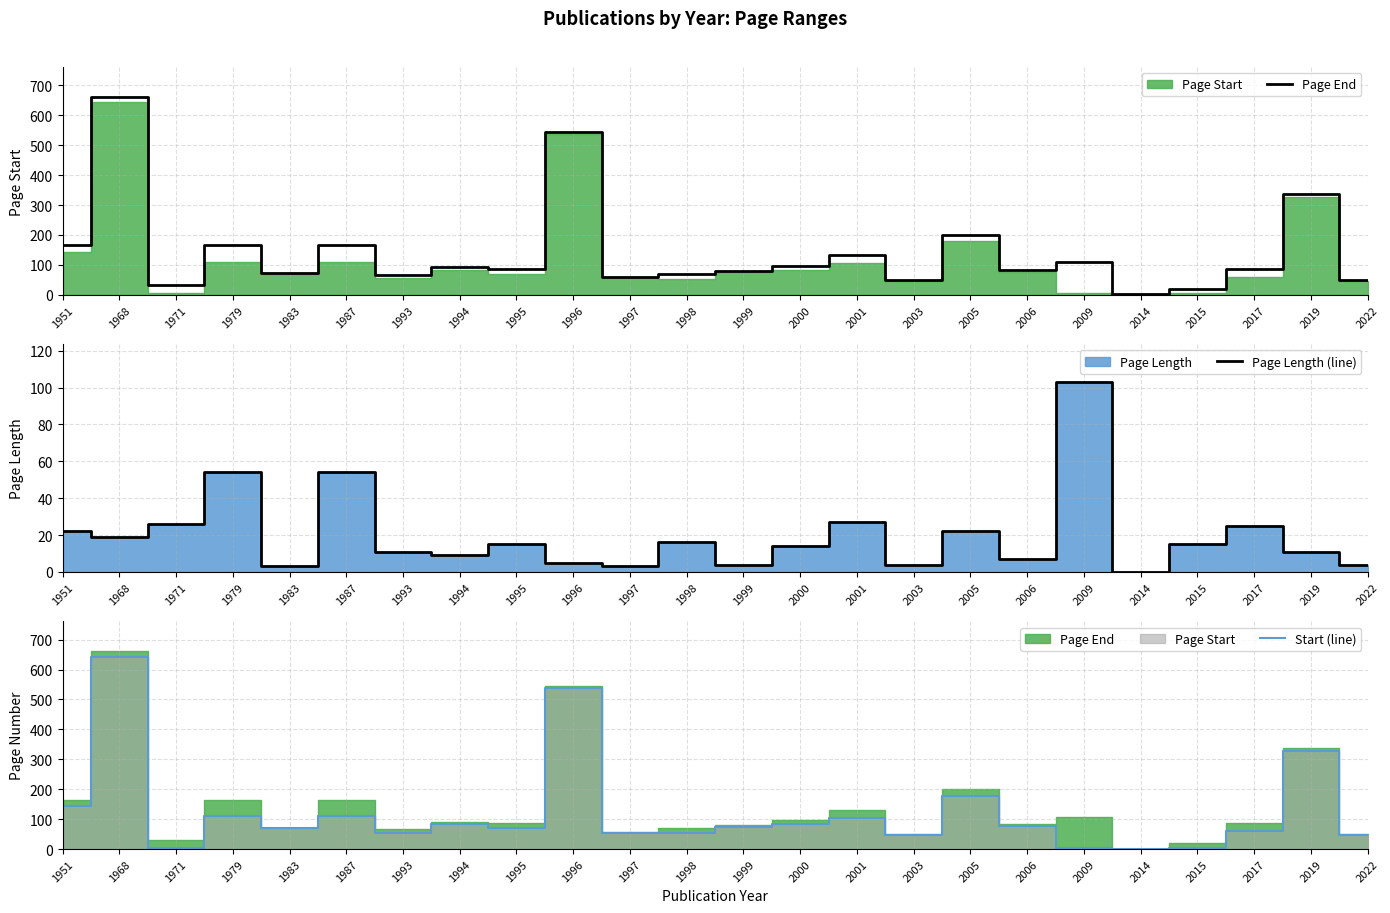

Between 2003 and 2019, which series saw the biggest shift?

Page End